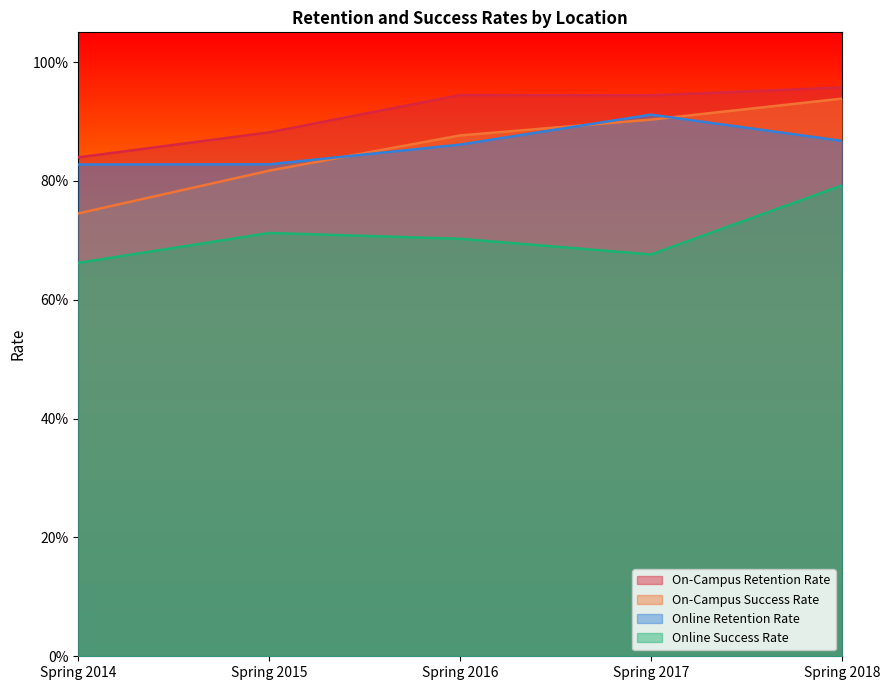

At which category is the sum across all series the highest?

Spring 2018